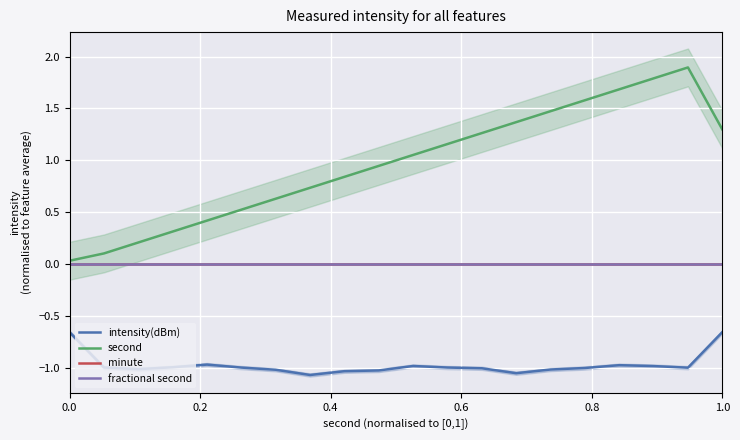

Is the value of minute at 0.2 greater than the value of fractional second at 11?

No